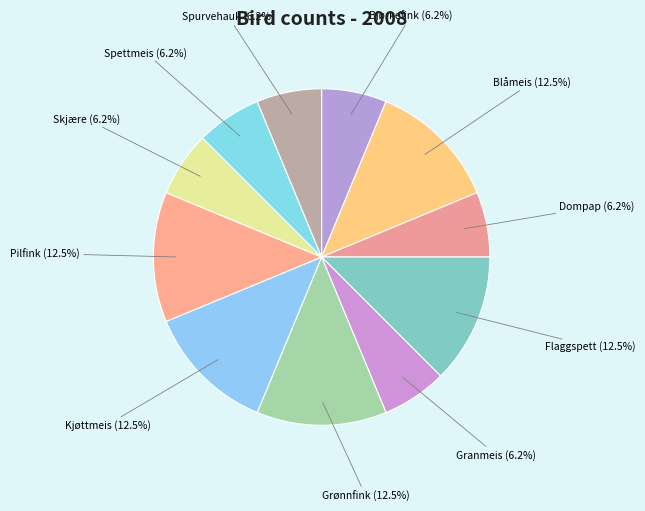

What is the ratio of the value at Granmeis (6.2%) to the value at Spurvehauk (6.2%)?

1.0